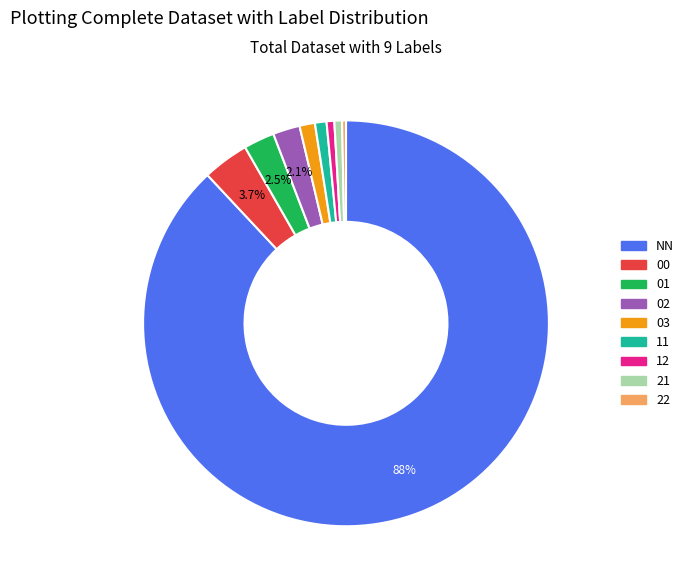

Approximately how many times larger is the value at 22 compared to 21?

0.5